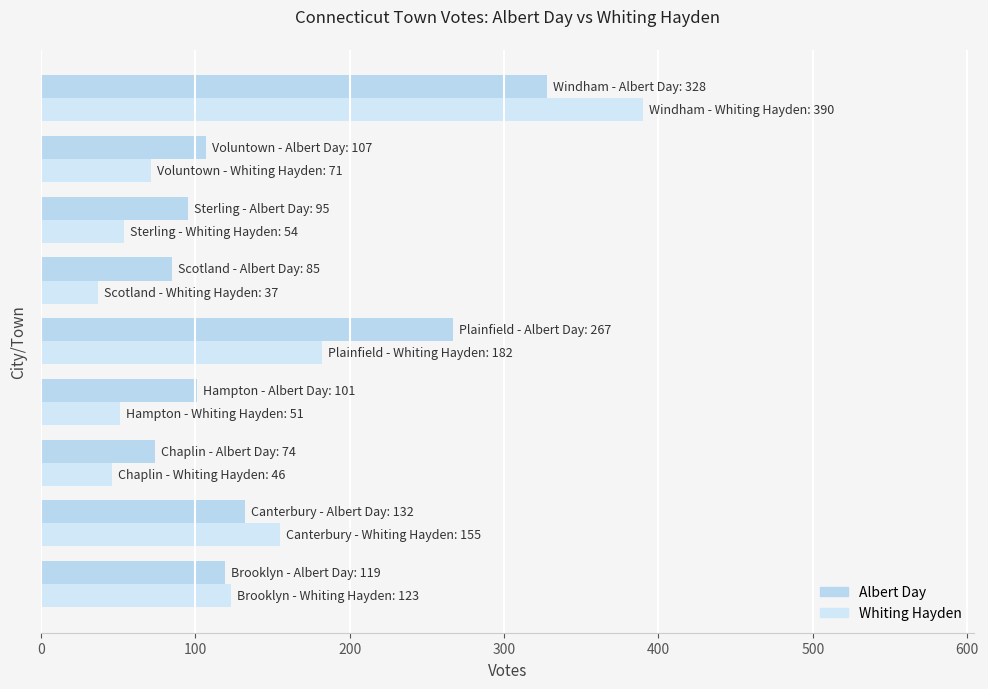

Which series has the largest total across all categories?

Albert Day